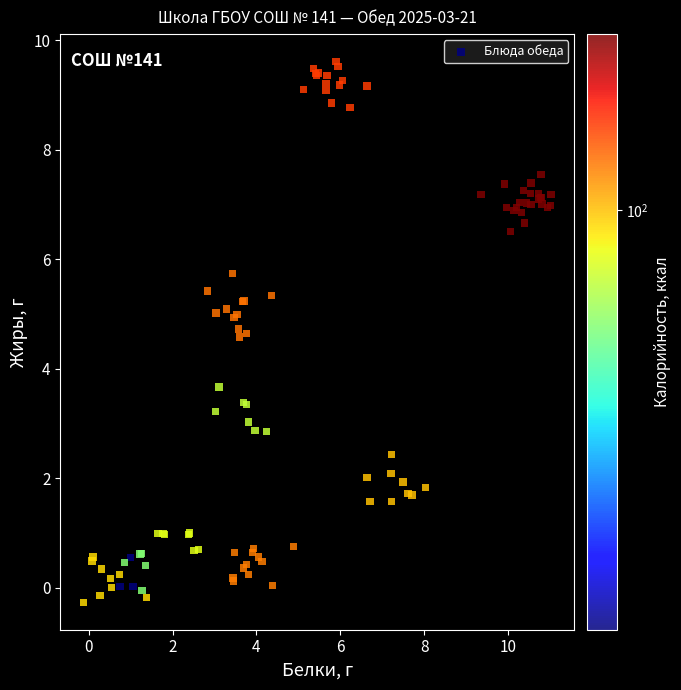

What Y value in the scatter plot is closest to 4?

3.7